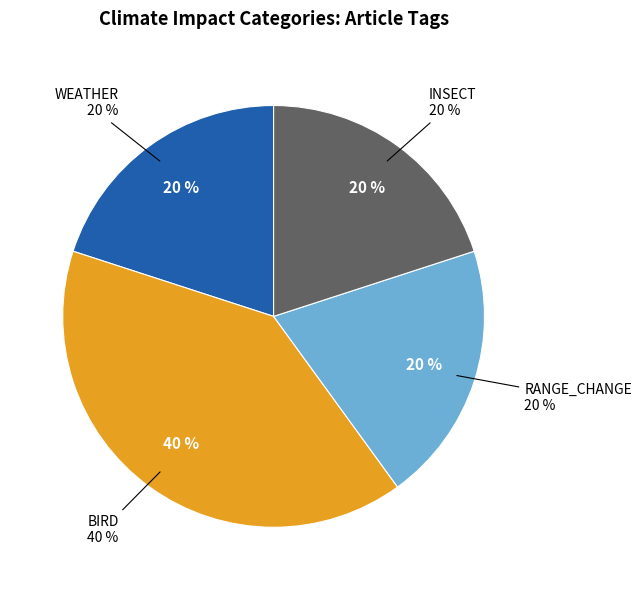

Does any single category account for the majority?

No